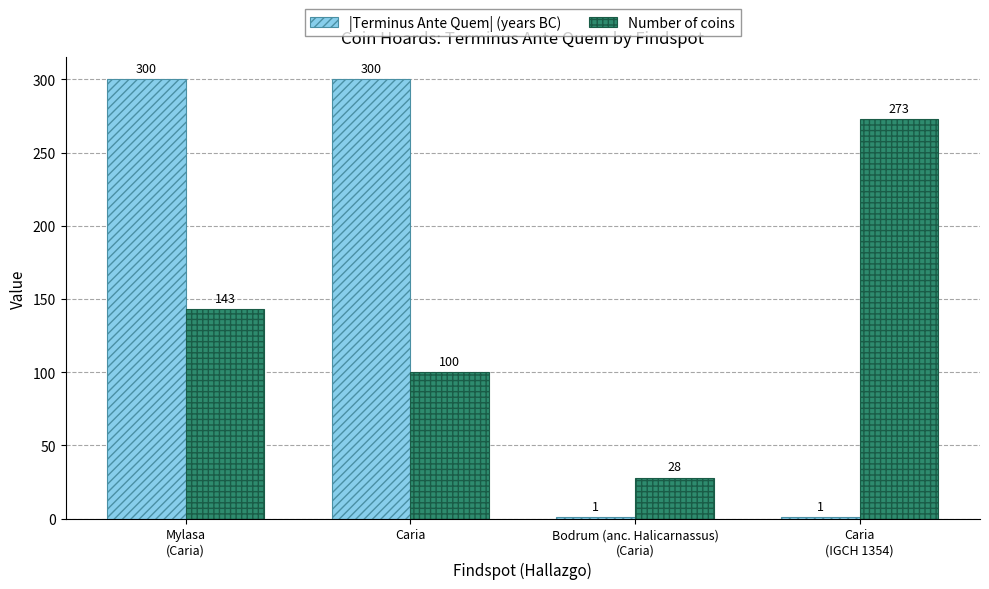

At which category is the sum across all series the highest?

Mylasa
(Caria)